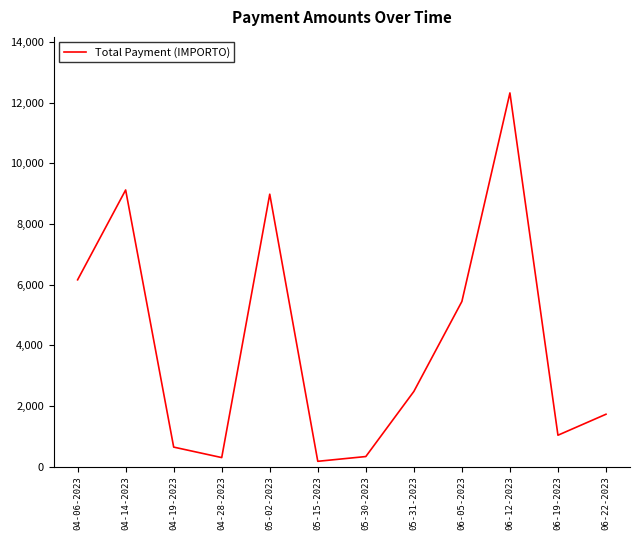

What is the greatest value displayed?

12327.2